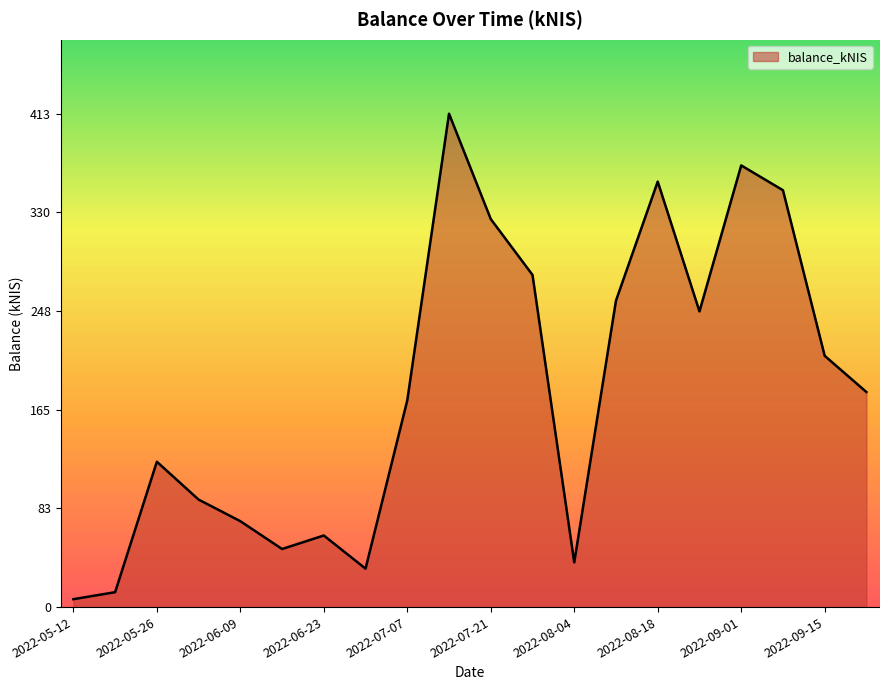

What is the greatest value displayed?

412.7